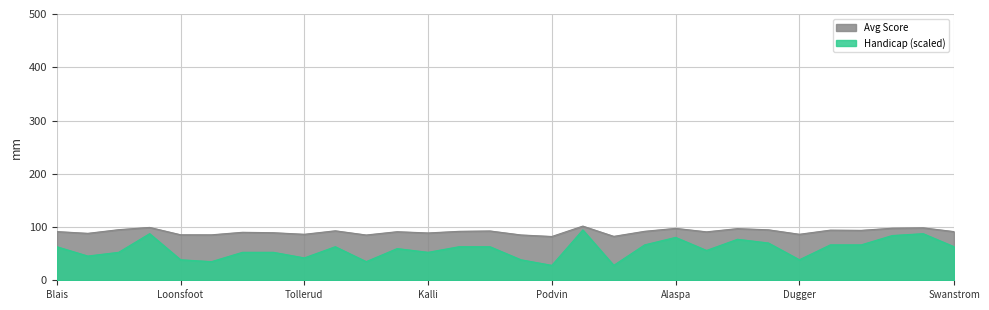

What is the sum of all Avg values?

2738.2